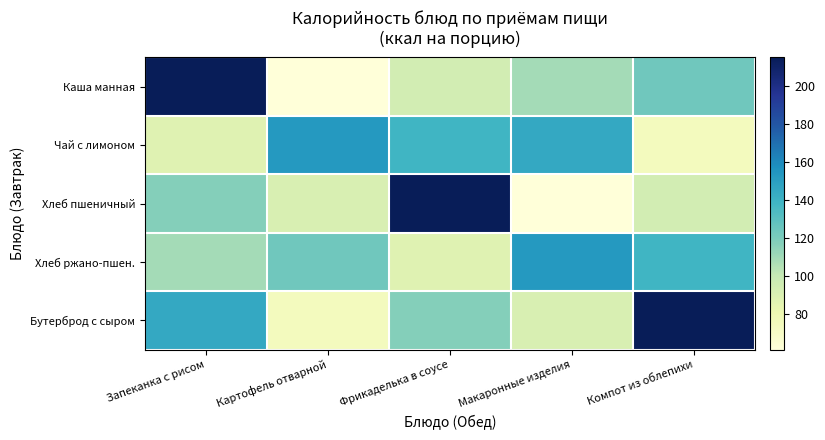

Reading left to right, extract all data points from this chart.

Каша манная: Запеканка с рисом=215.0	Картофель отварной=61.0	Фрикаделька в соусе=94.0	Макаронные изделия=109.0	Компот из облепихи=123.0
Чай с лимоном: Запеканка с рисом=87.0	Картофель отварной=153.0	Фрикаделька в соусе=138.0	Макаронные изделия=145.0	Компот из облепихи=74.0
Хлеб пшеничный: Запеканка с рисом=117.5	Картофель отварной=90.5	Фрикаделька в соусе=215.0	Макаронные изделия=61.0	Компот из облепихи=94.0
Хлеб ржано-пшен.: Запеканка с рисом=109.0	Картофель отварной=123.0	Фрикаделька в соусе=87.0	Макаронные изделия=153.0	Компот из облепихи=138.0
Бутерброд с сыром: Запеканка с рисом=145.0	Картофель отварной=74.0	Фрикаделька в соусе=117.5	Макаронные изделия=90.5	Компот из облепихи=215.0